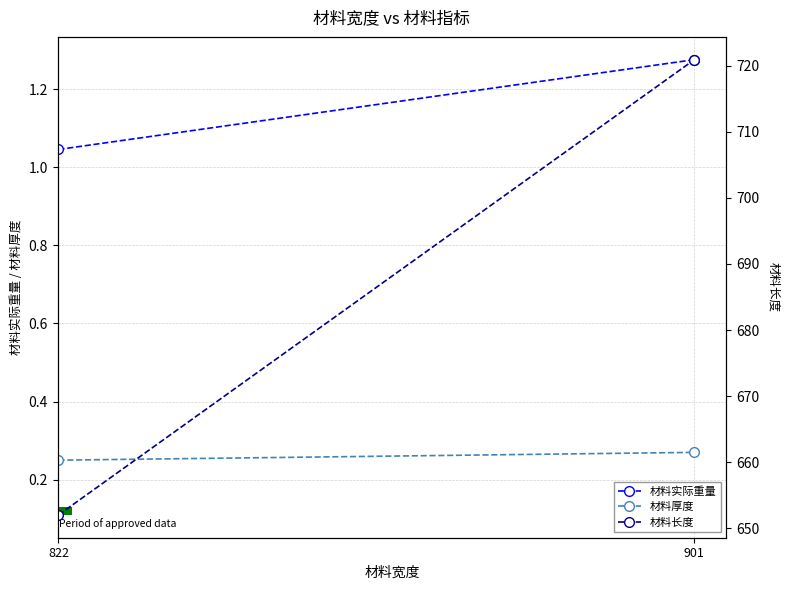

What is the value of the 材料厚度 bar at the 1st from the left?

0.2